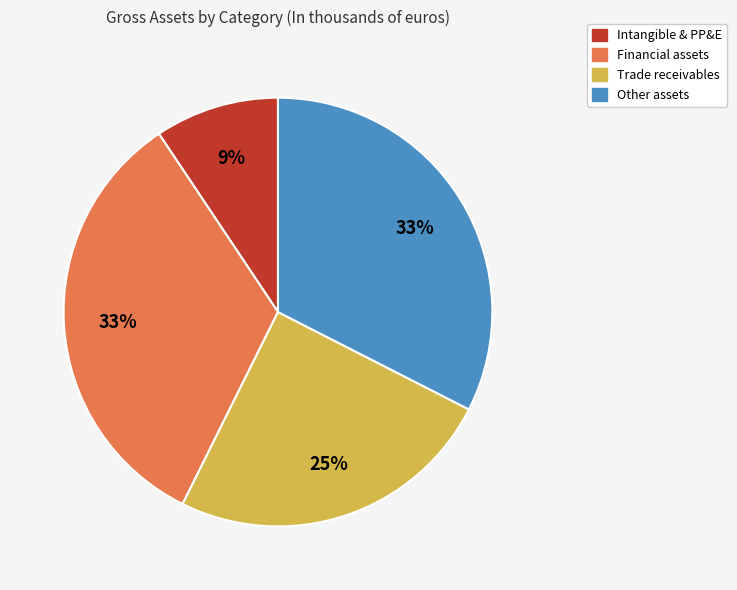

To the nearest percent, what is the difference between the largest and smallest slice percentages?

24%